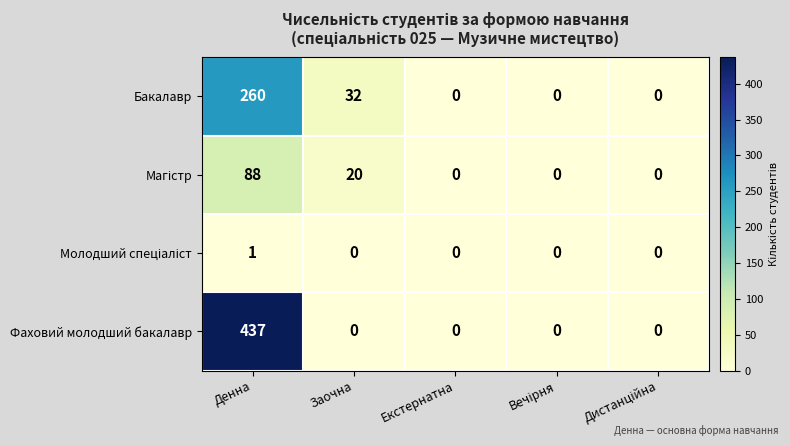

True or false: Бакалавр has a value of 0 at Екстернатна.

True